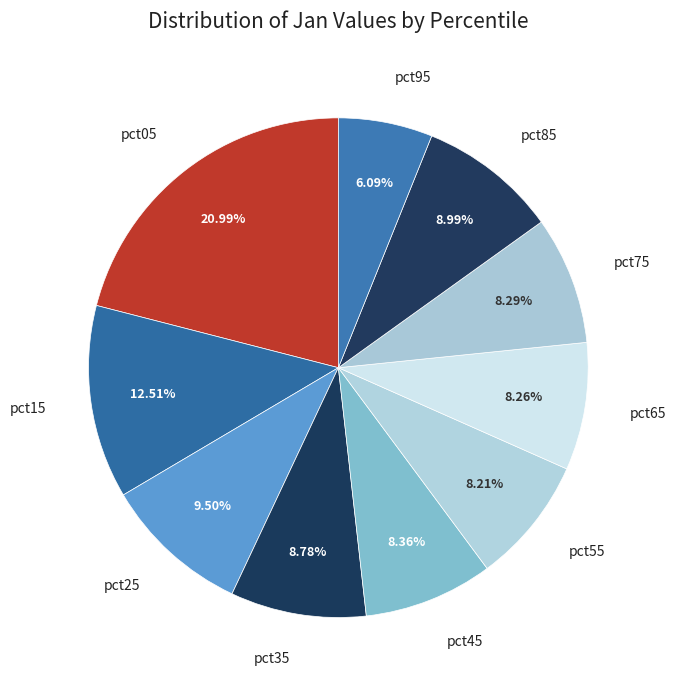

Which category has the biggest portion of the pie?

pct05